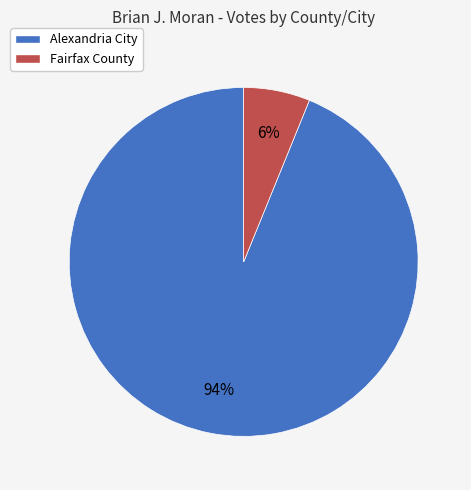

What is the largest slice in the pie chart?

Alexandria City